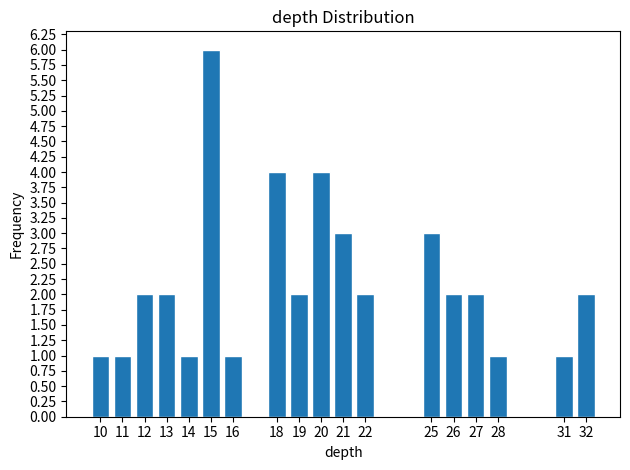

Reading left to right, transcribe all the data shown in this chart.

10=1	11=1	12=2	13=2	14=1	15=6	16=1	18=4	19=2	20=4	21=3	22=2	25=3	26=2	27=2	28=1	31=1	32=2